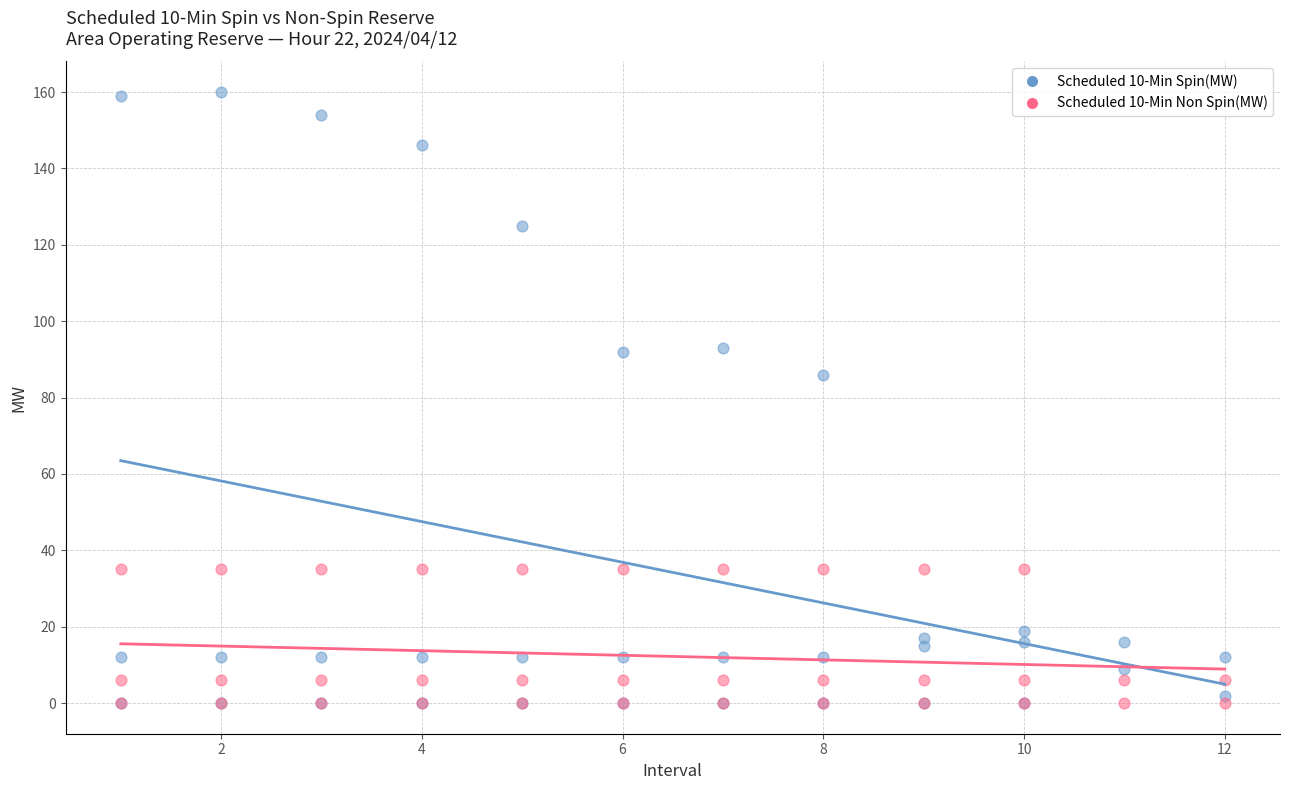

Across all series, what Y value is closest to 80?

86